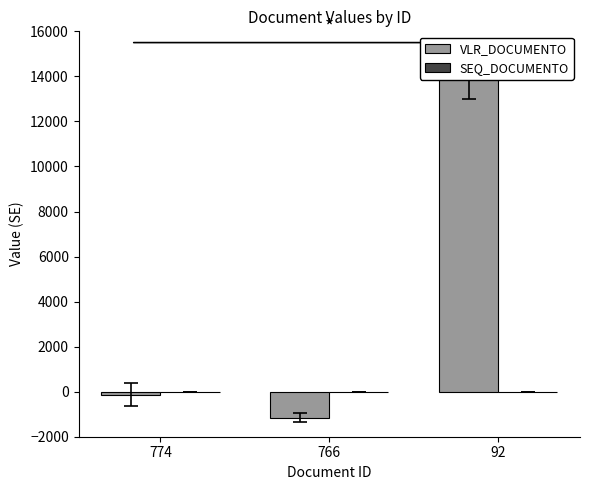

The value of VLR_DOCUMENTO at 92 is 14000.0. True or false?

True